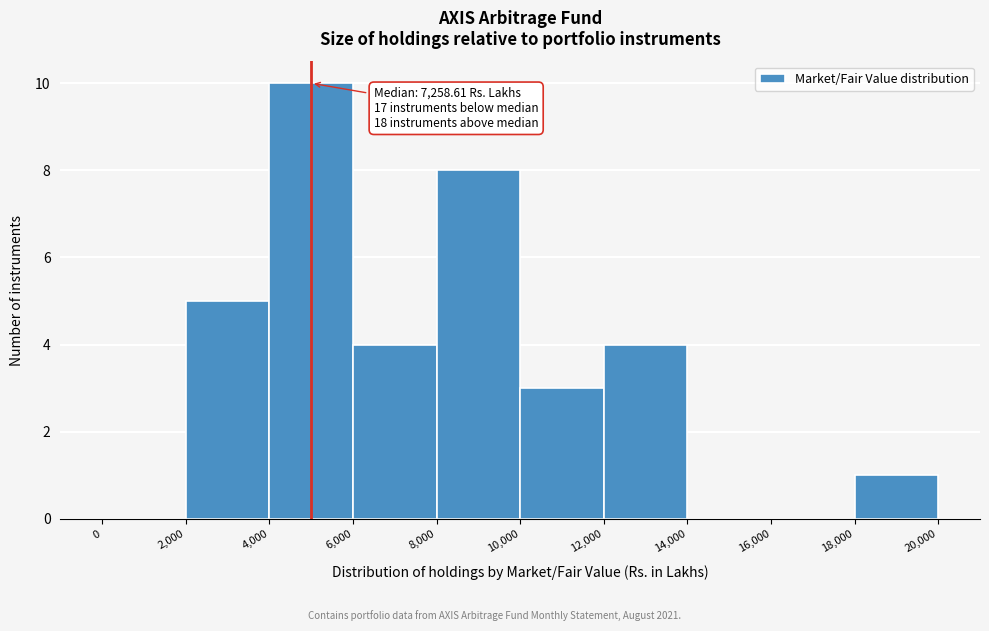

Over which range of the x-axis is the bar tallest?

4,000 to 6,000